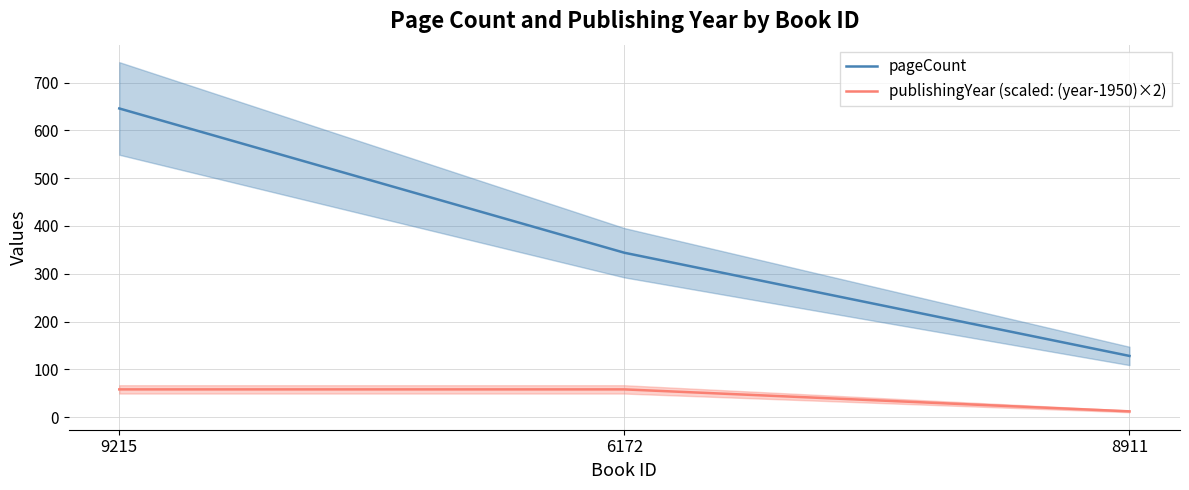

Is the value of pageCount at 8911 greater than the value of publishingYear (scaled: (year-1950)×2) at 9215?

Yes